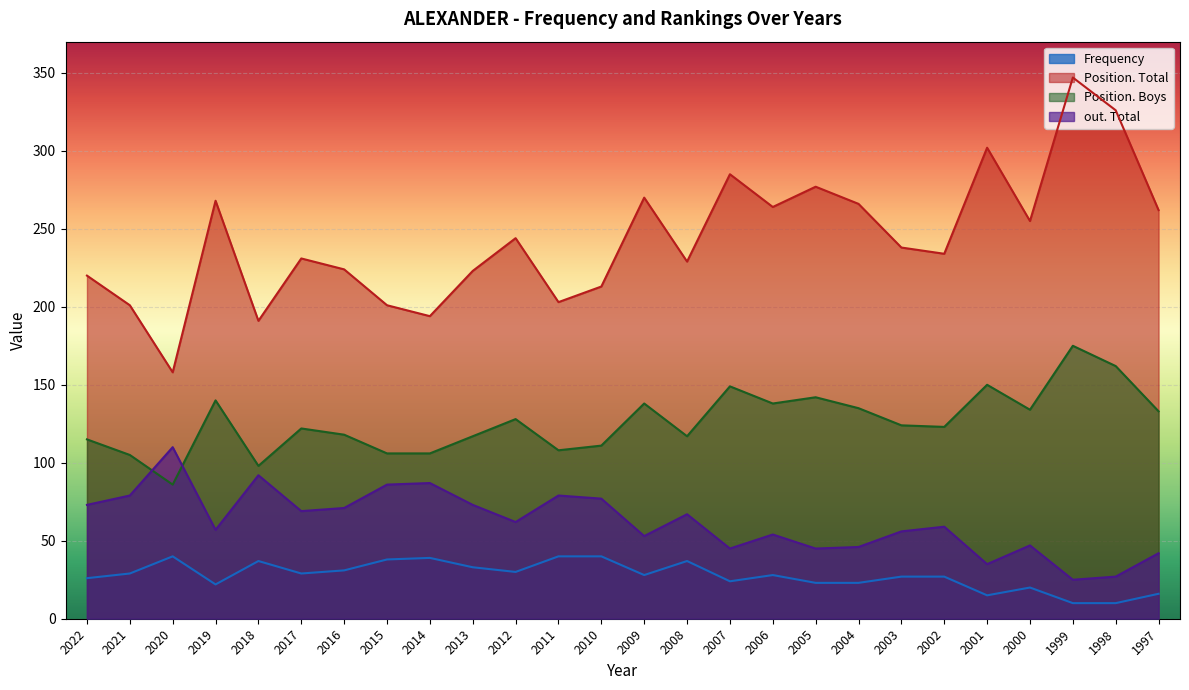

Reading left to right, transcribe all the data shown in this chart.

Frequency: 26	29	40	22	37	29	31	38	39	33	30	40	40	28	37	24	28	23	23	27	27	15	20	10	10	16
Position. Total: 220	201	158	268	191	231	224	201	194	223	244	203	213	270	229	285	264	277	266	238	234	302	255	347	326	262
Position. Boys: 115	105	86	140	98	122	118	106	106	117	128	108	111	138	117	149	138	142	135	124	123	150	134	175	162	133
out. Total: 73	79	110	57	92	69	71	86	87	73	62	79	77	53	67	45	54	45	46	56	59	35	47	25	27	42